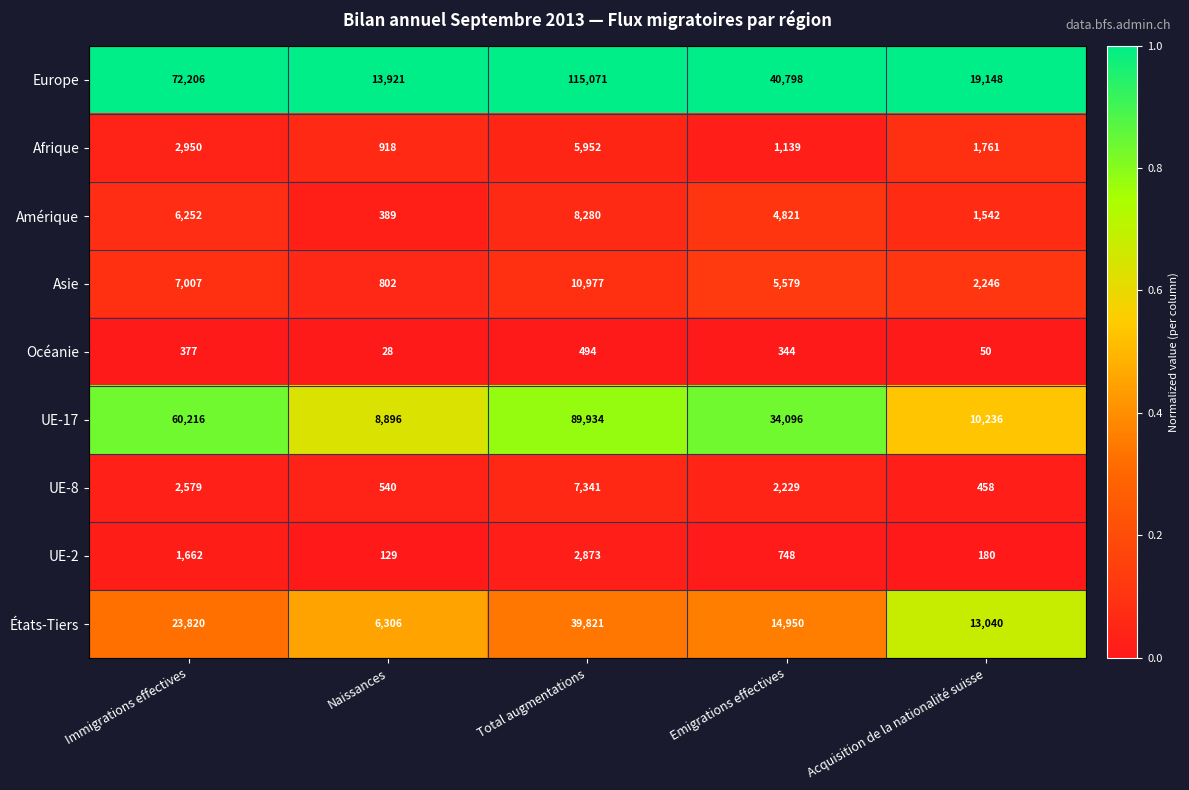

List the labels in order of Asie value, largest first.

Total augmentations, Immigrations effectives, Emigrations effectives, Acquisition de la nationalité suisse, Naissances